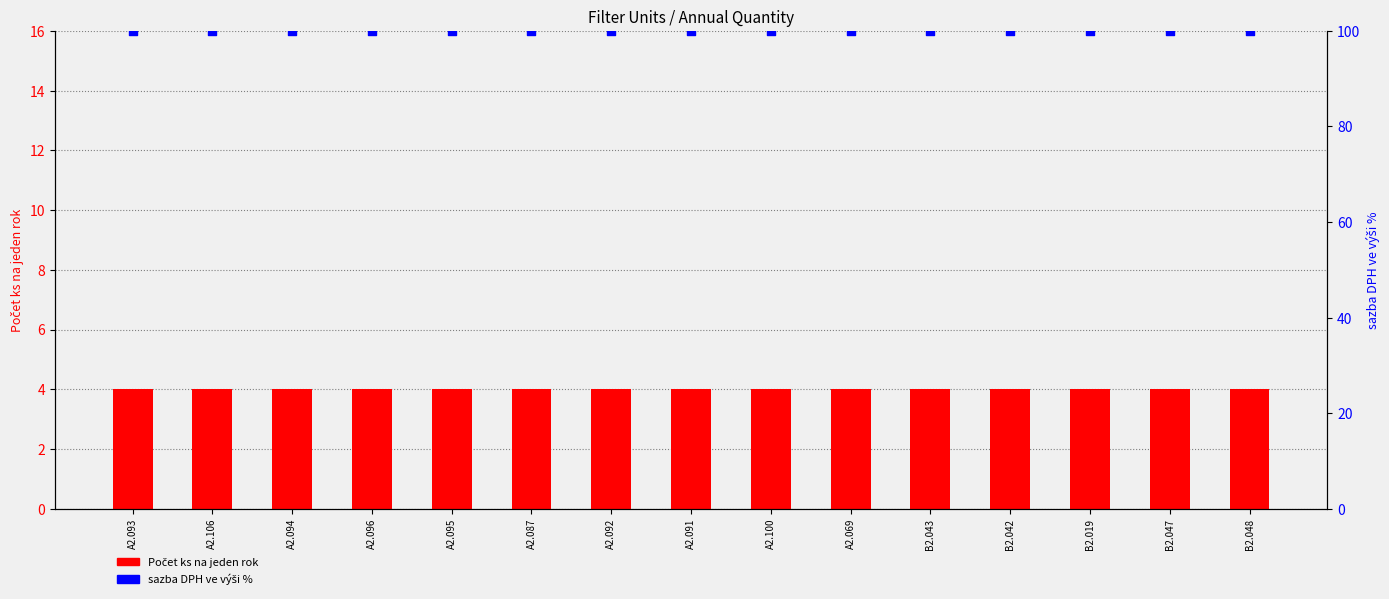

Which series has the largest total across all categories?

sazba DPH ve výši %